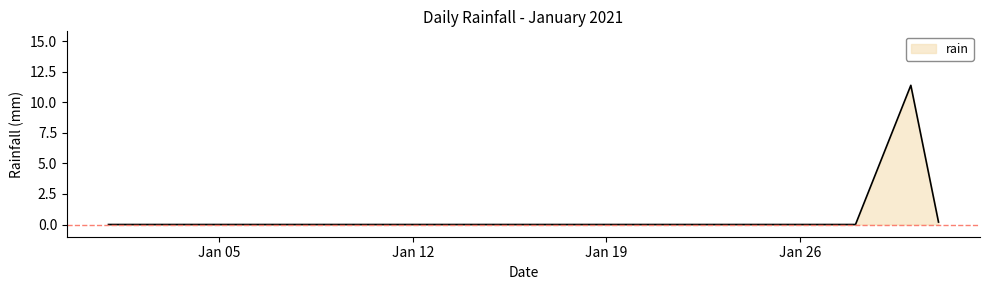

How many series are shown in this chart?

1